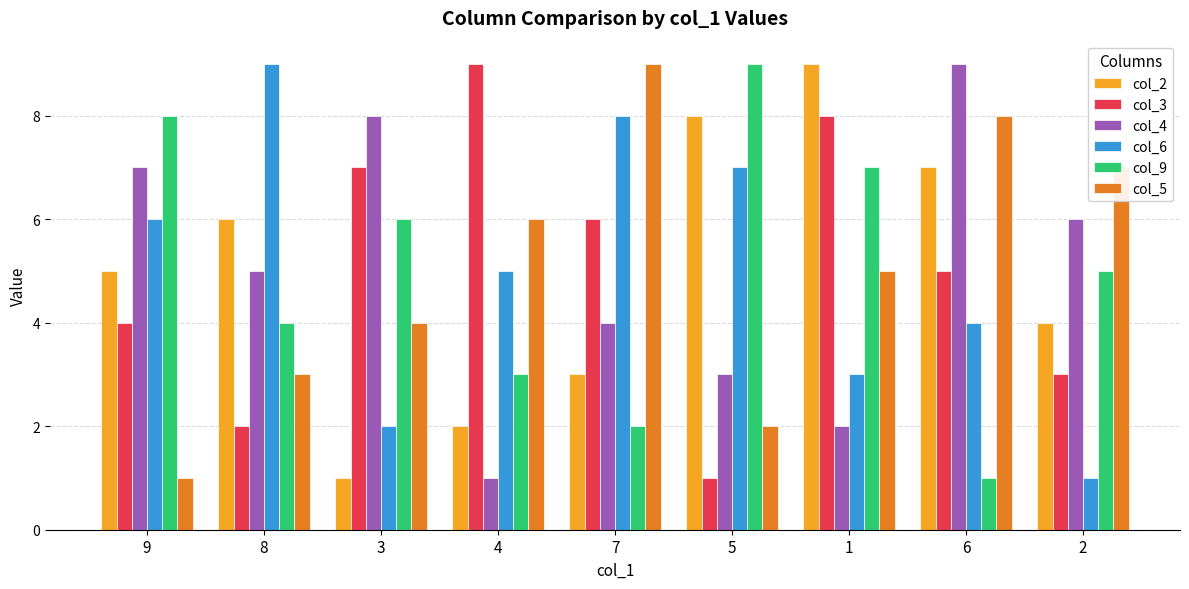

What is the sum of all col_2 values?

45